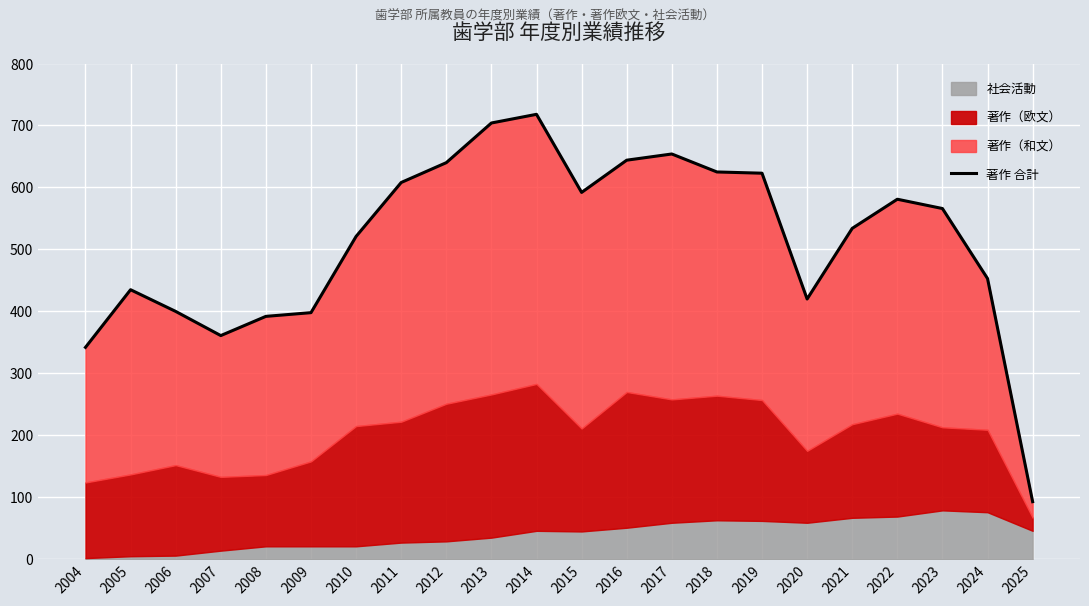

Reading left to right, list all the values displayed in this chart.

342	435	400	361	392	398	521	608	640	704	718	592	644	654	625	623	420	534	581	566	453	93